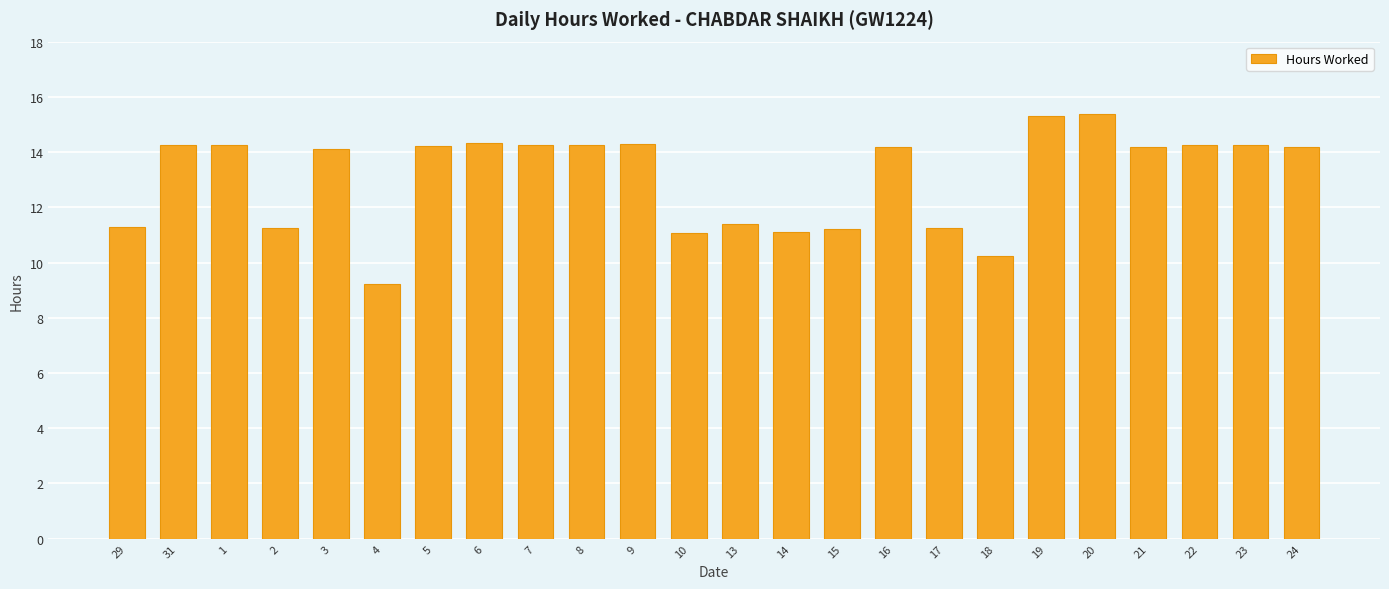

What is the ratio of the value at 24 to the value at 10?

1.3